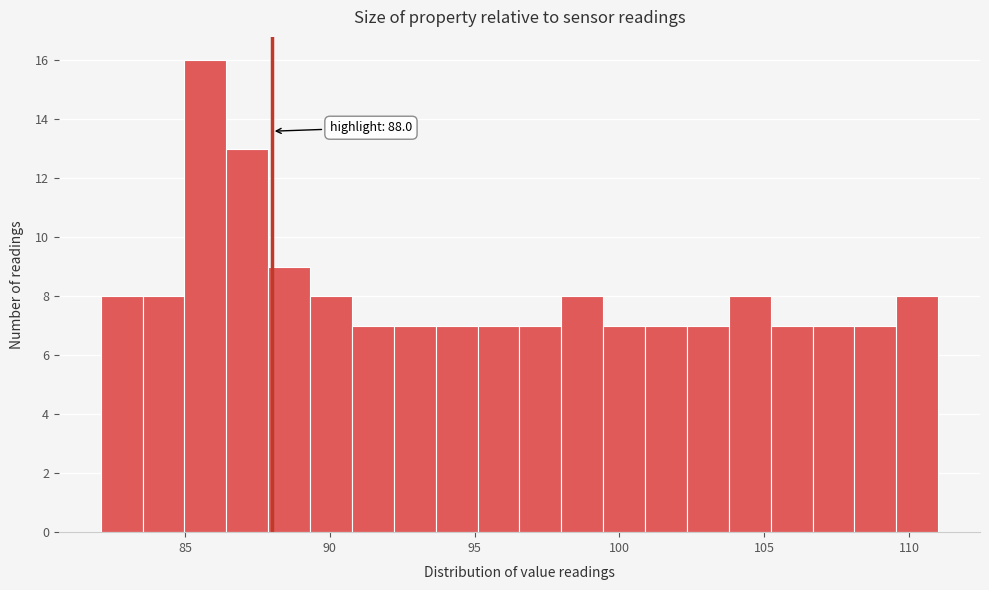

Read against the x-axis, roughly where is the centre of the tallest bar?

85.5